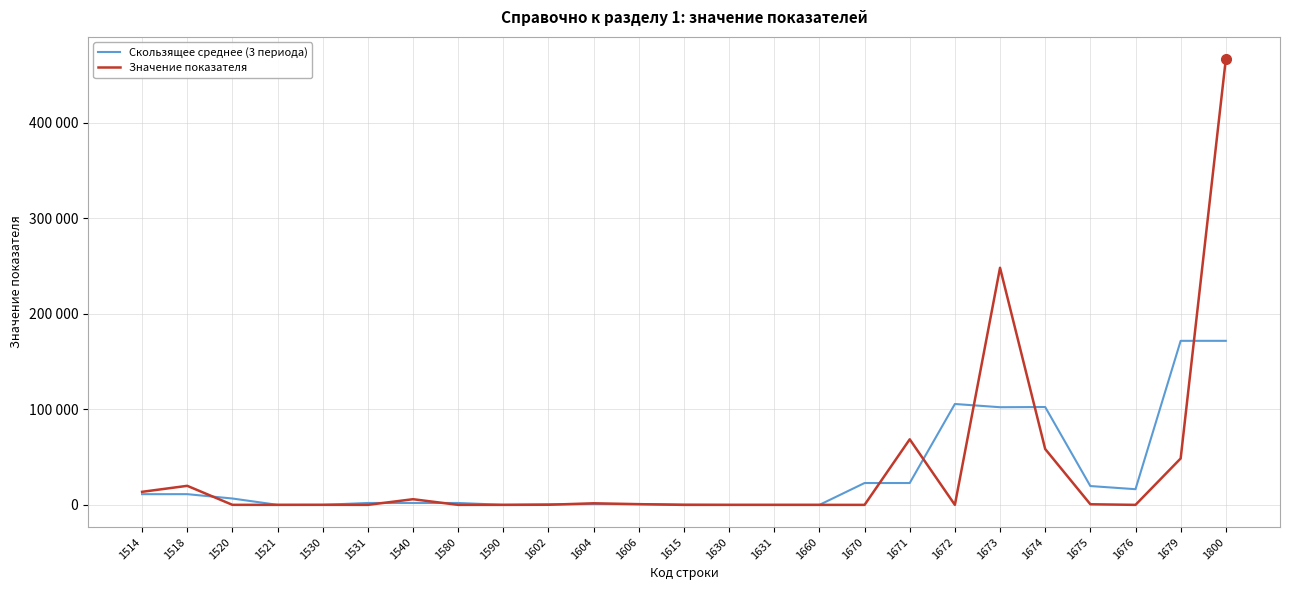

The Скользящее среднее (3 периода) series shows 514.4 at 1540. True or false?

False